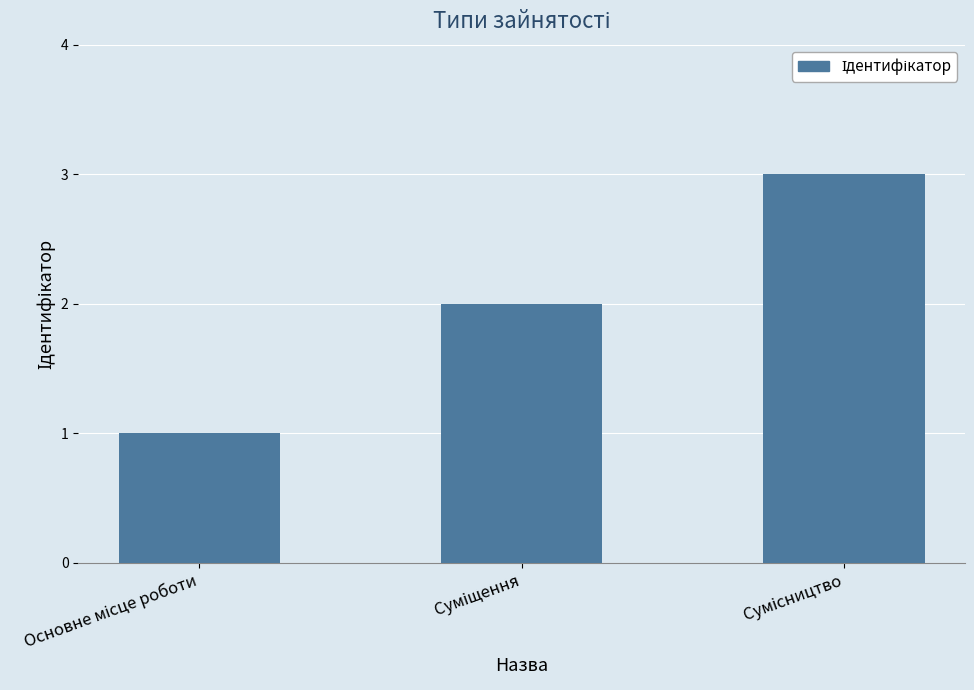

How many data points does each series have?

3